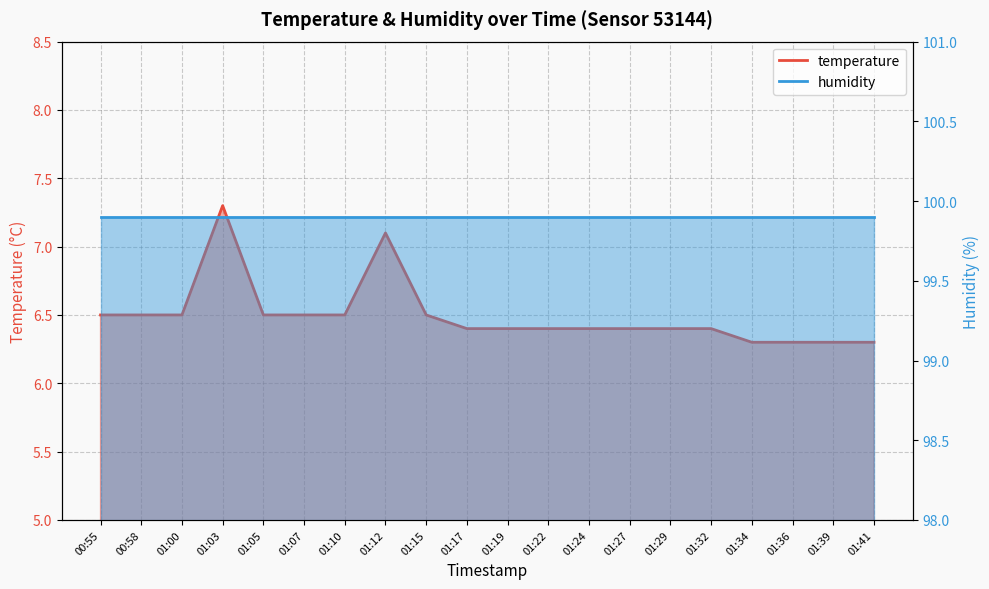

What value does the data have at 01:27?

6.4